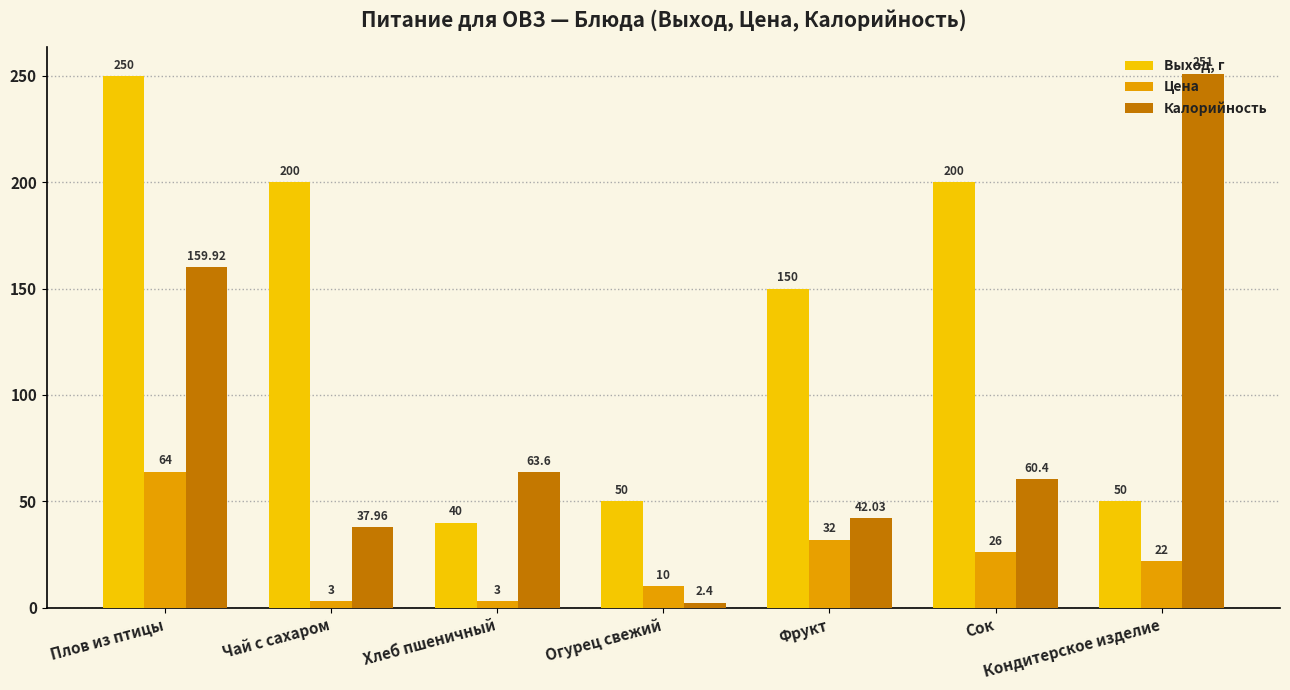

Which label corresponds to the smallest value in the chart?

Огурец свежий